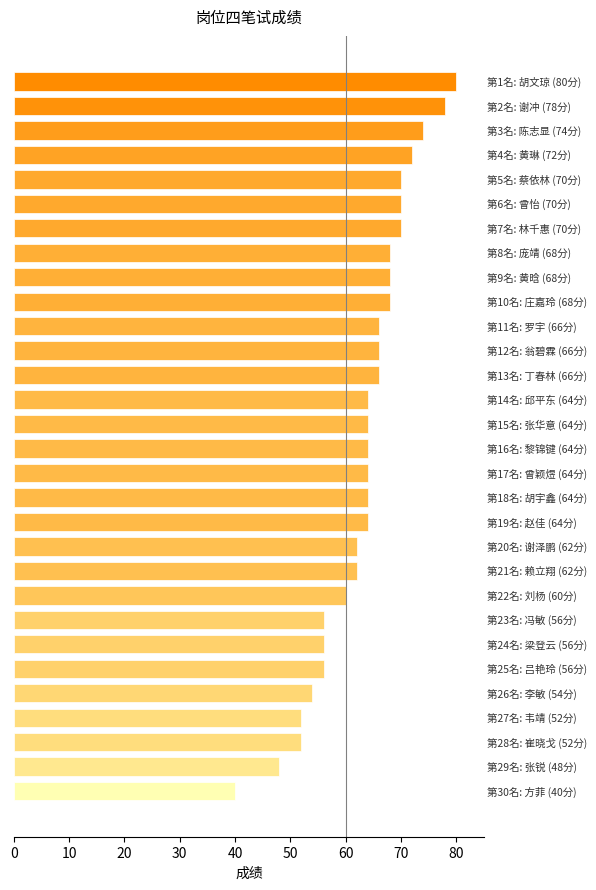

What is the sum of all values?

1898